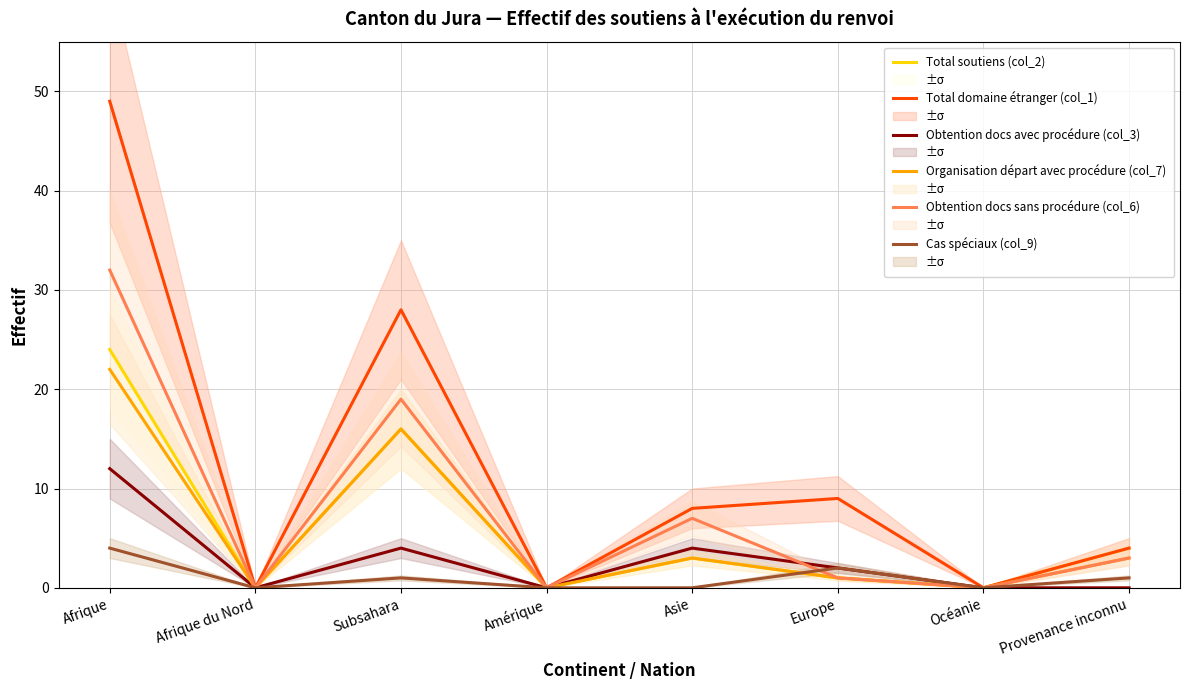

Reading left to right, transcribe all the data shown in this chart.

Total soutiens (col_2): Afrique=24	Afrique du Nord=0	Subsahara=16	Amérique=0	Asie=3	Europe=1	Océanie=0	Provenance inconnu=4
Total domaine étranger (col_1): Afrique=49	Afrique du Nord=0	Subsahara=28	Amérique=0	Asie=8	Europe=9	Océanie=0	Provenance inconnu=4
Obtention docs avec procédure (col_3): Afrique=12	Afrique du Nord=0	Subsahara=4	Amérique=0	Asie=4	Europe=2	Océanie=0	Provenance inconnu=0
Organisation départ avec procédure (col_7): Afrique=22	Afrique du Nord=0	Subsahara=16	Amérique=0	Asie=3	Europe=1	Océanie=0	Provenance inconnu=3
Obtention docs sans procédure (col_6): Afrique=32	Afrique du Nord=0	Subsahara=19	Amérique=0	Asie=7	Europe=1	Océanie=0	Provenance inconnu=3
Cas spéciaux (col_9): Afrique=4	Afrique du Nord=0	Subsahara=1	Amérique=0	Asie=0	Europe=2	Océanie=0	Provenance inconnu=1